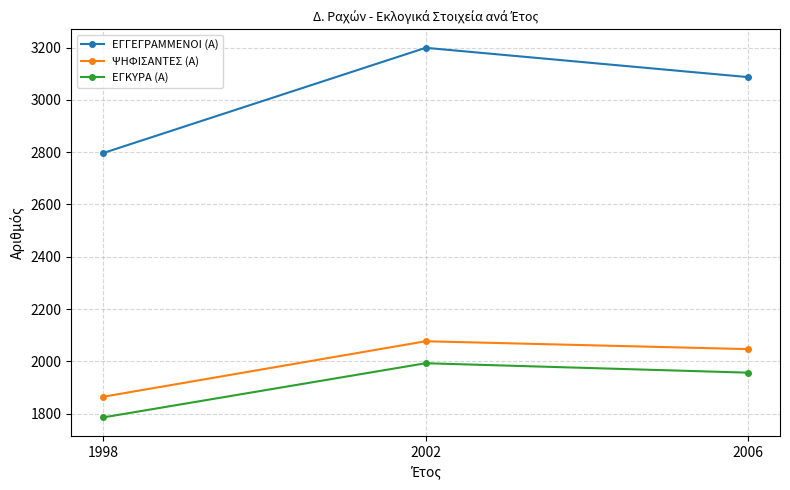

True or false: ΕΓΓΕΓΡΑΜΜΕΝΟΙ (Α) has a value of 1503 at 2002.

False